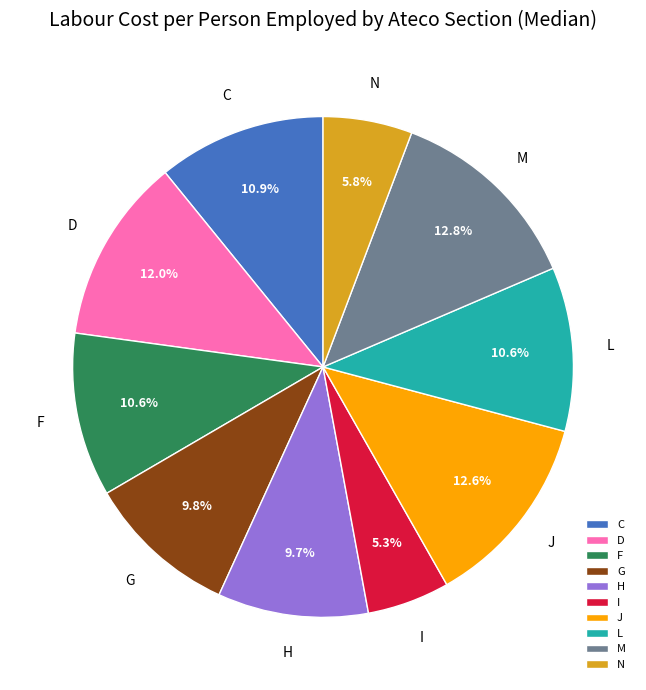

To the nearest percent, what portion does C represent?

11%